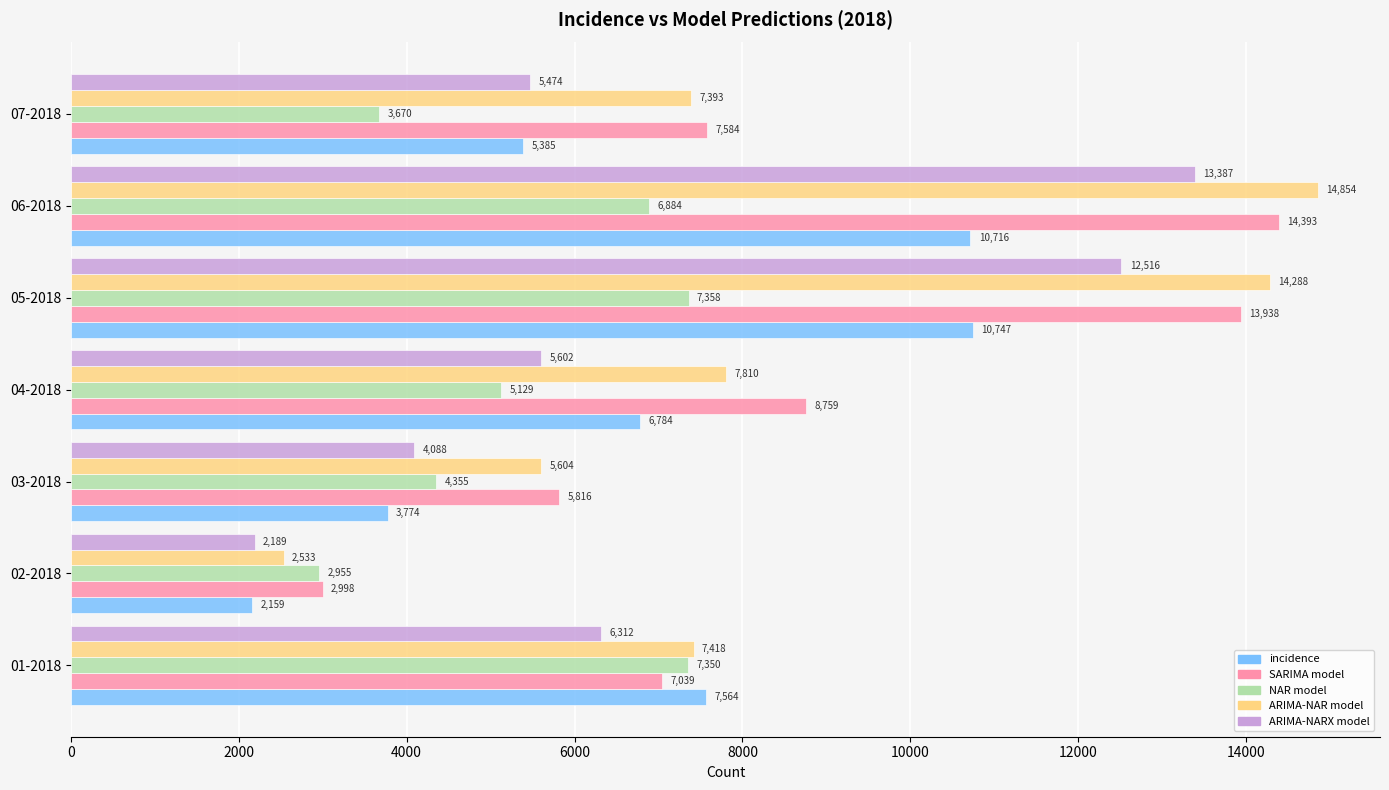

The incidence series shows 15565.0 at 06-2018. True or false?

False